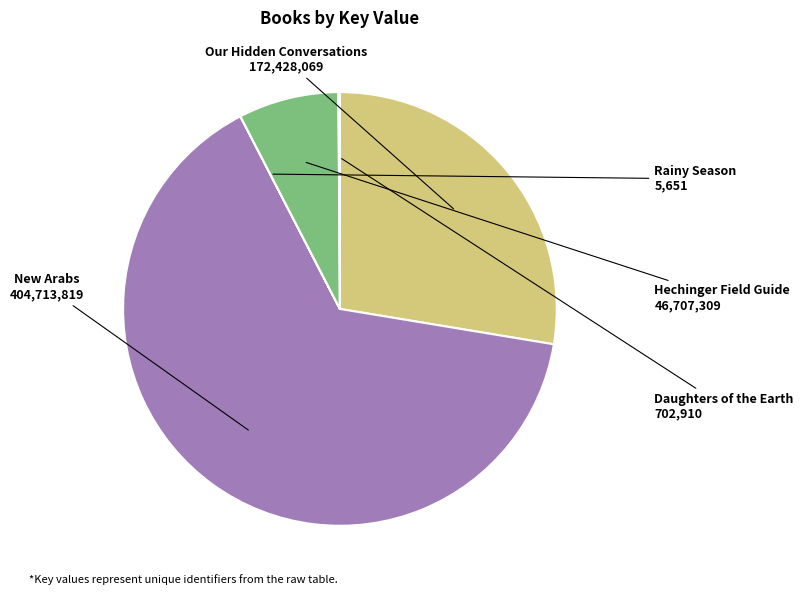

Which slice represents more than half of the pie?

New Arabs